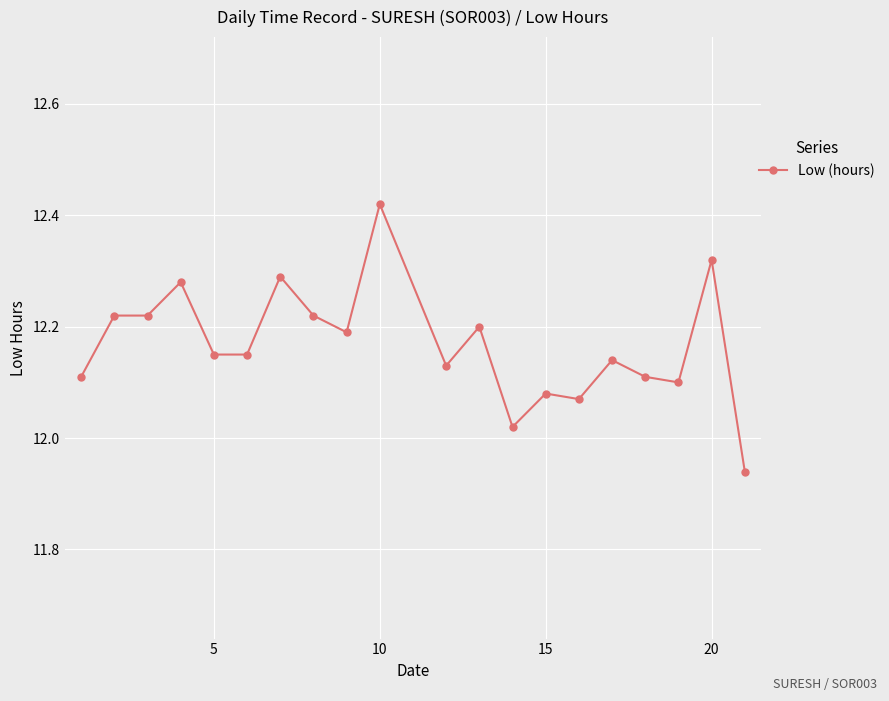

What is the difference between the maximum and minimum values?

0.5